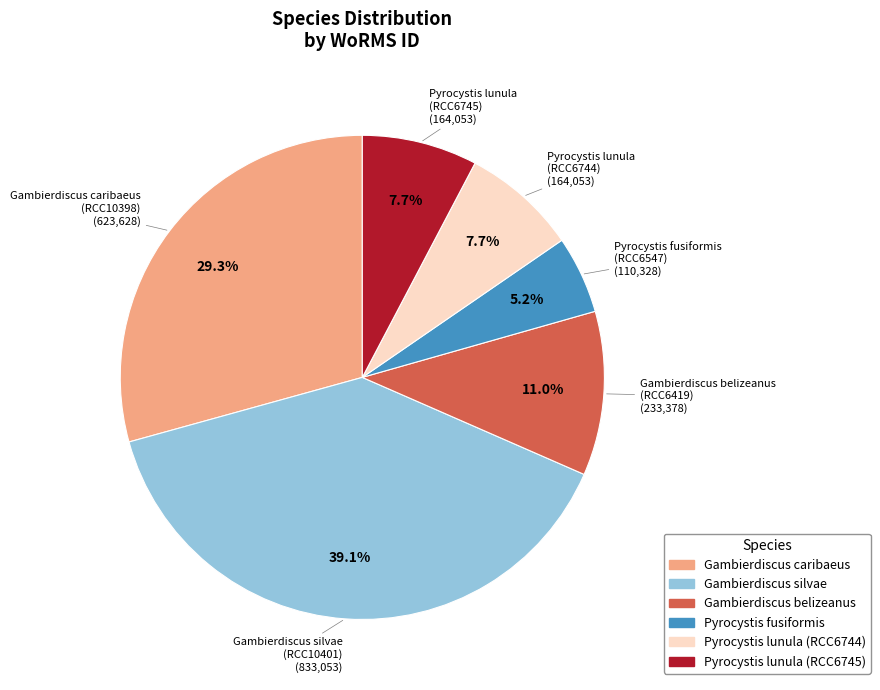

Is there a majority slice in this chart?

No